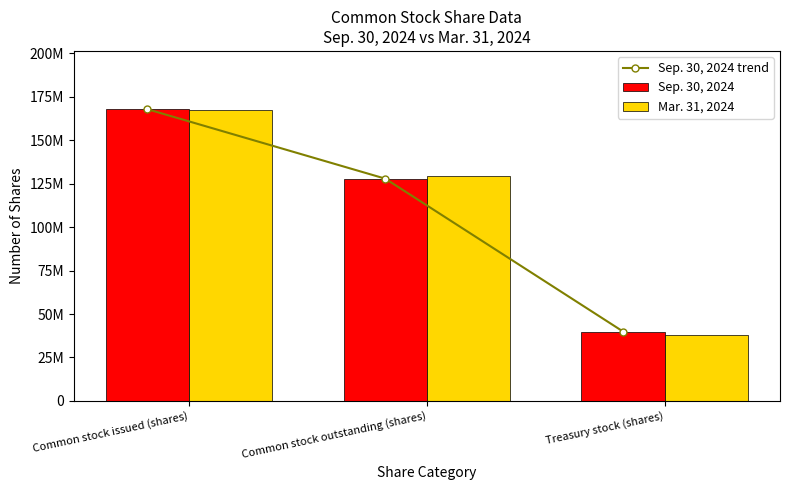

Is it true that Sep. 30, 2024 trend equals 23655535 at Treasury stock (shares)?

False